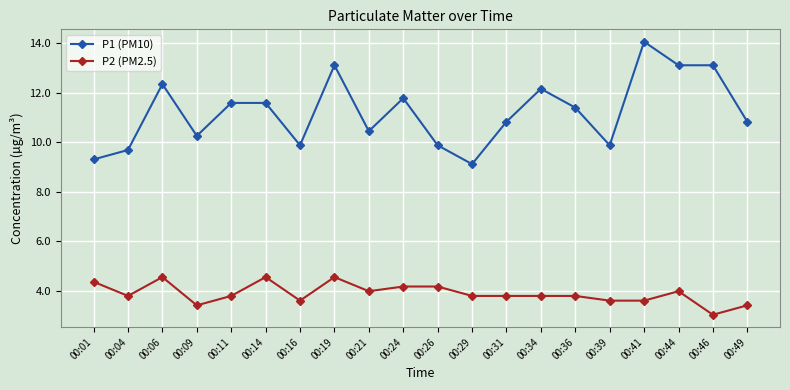

What is the difference between the P2 (PM2.5) values at 00:19 and 00:21?

0.6